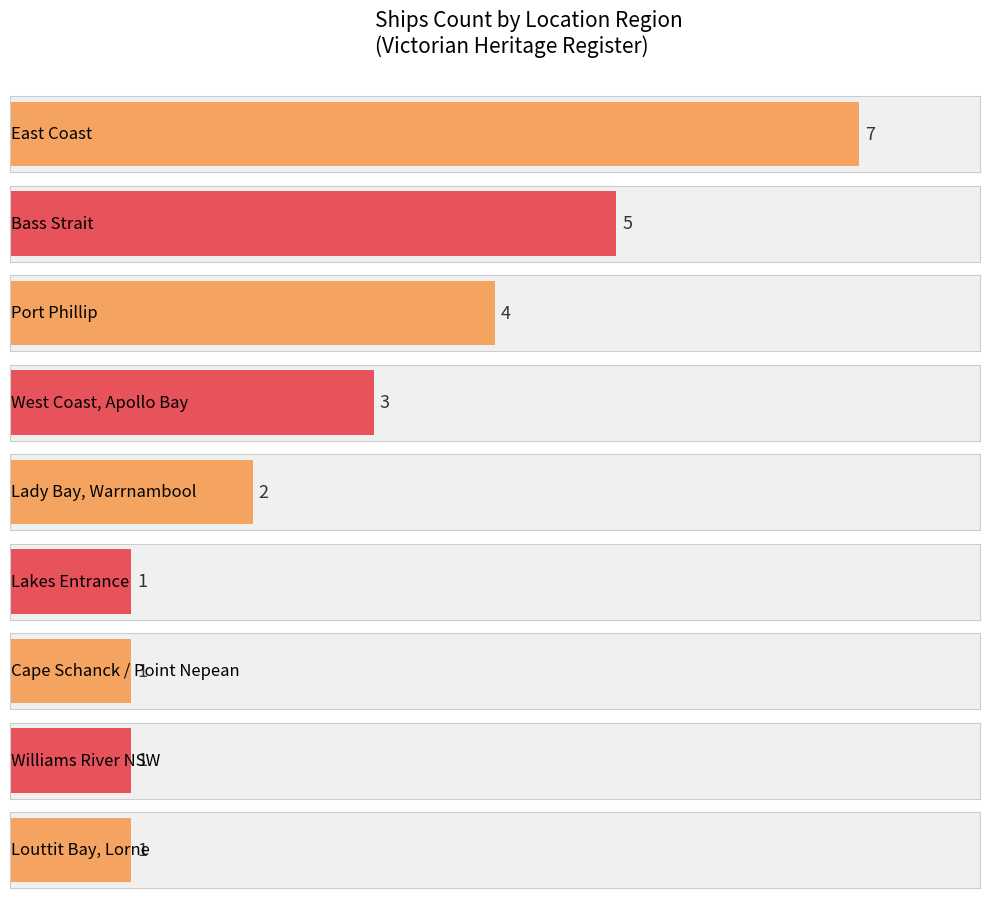

What is the change in value from Port Phillip to West Coast, Apollo Bay?

-1